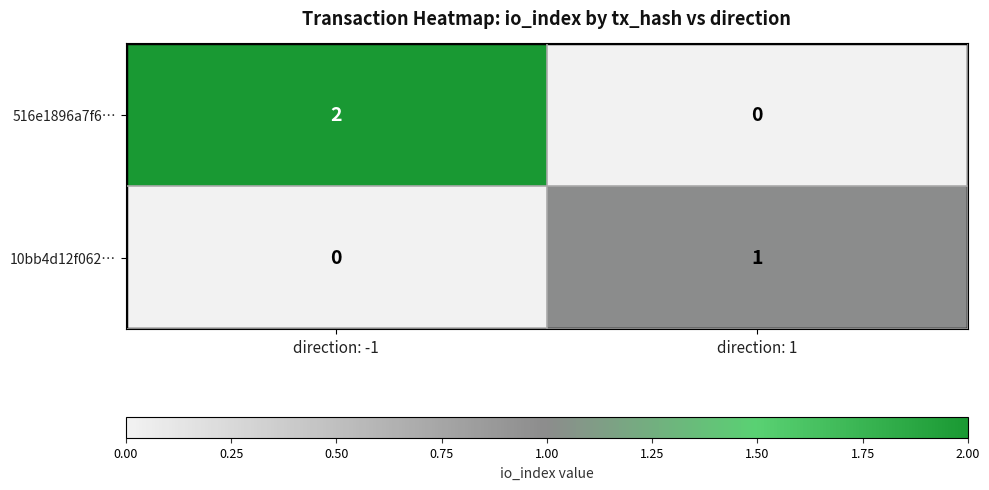

How many values in 10bb4d12f062… are above zero?

1